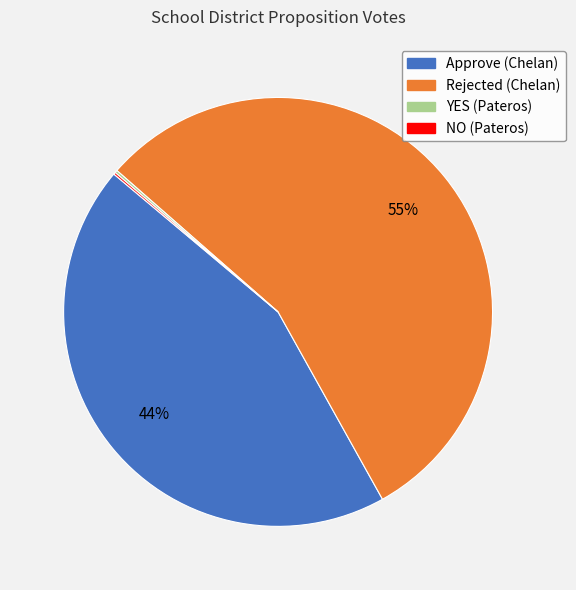

Does Rejected (Chelan) account for over 50% of the chart?

Yes